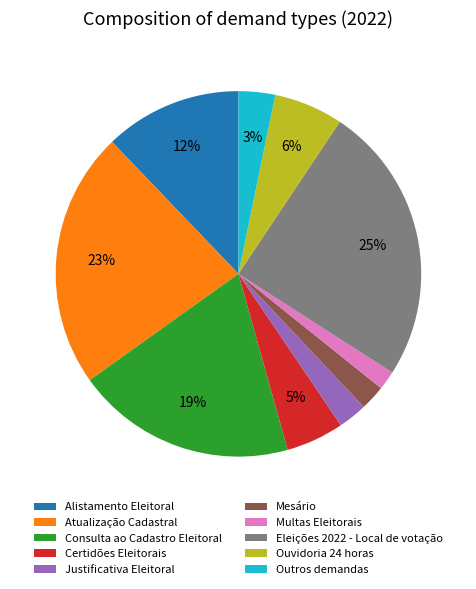

To the nearest percent, what percentage of the pie is Multas Eleitorais?

2%